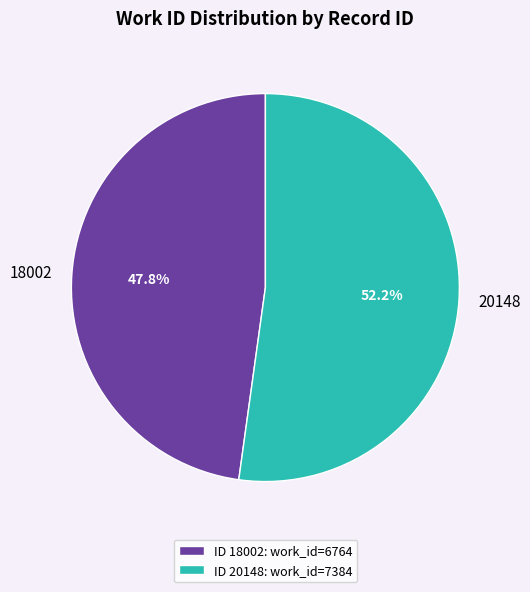

What percentage do 18002 and 20148 together represent?

100.0%